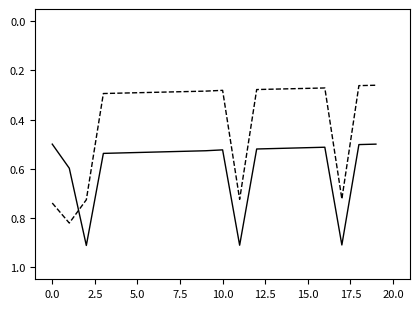

True or false: Ostvareno prethodno razdoblje has a value of 0.9 at 10.0.

False